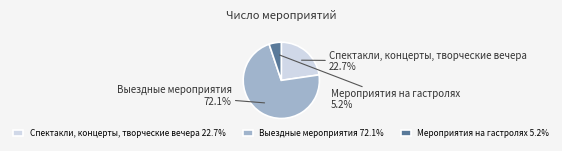

What is the total percentage of Спектакли, концерты, творческие вечера and Выездные мероприятия?

94.8%